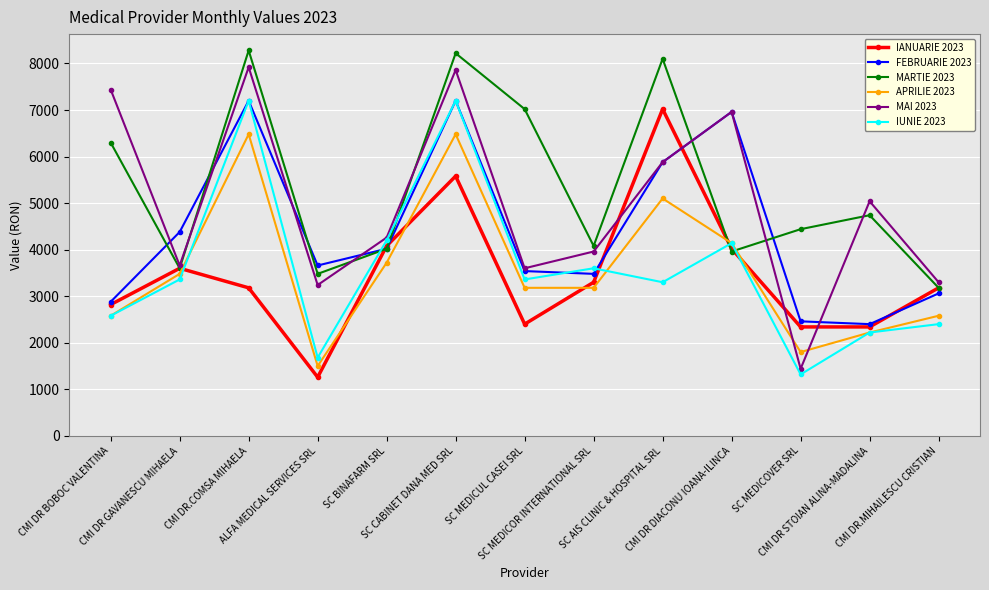

At how many categories does at least one series exceed 2998?

13